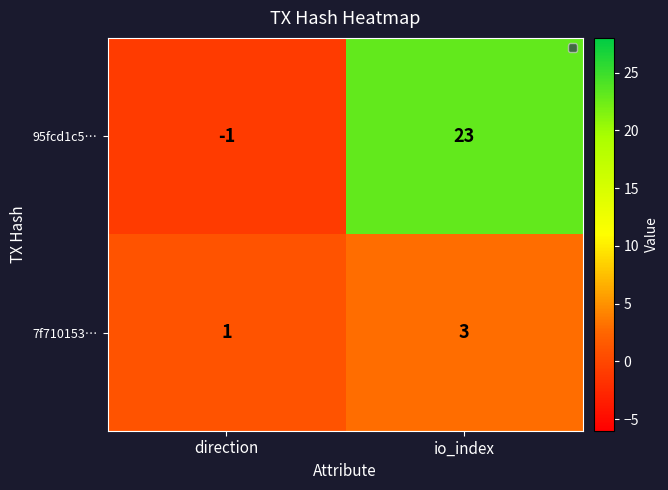

At io_index, list the series in order from smallest to largest.

7f710153…, 95fcd1c5…